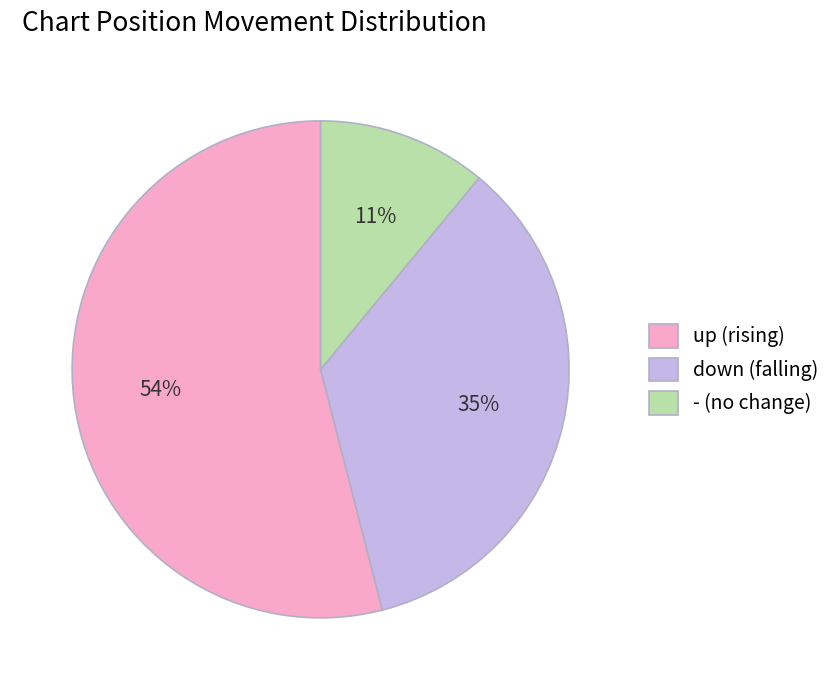

The - slice represents 11% of the pie. True or false?

True